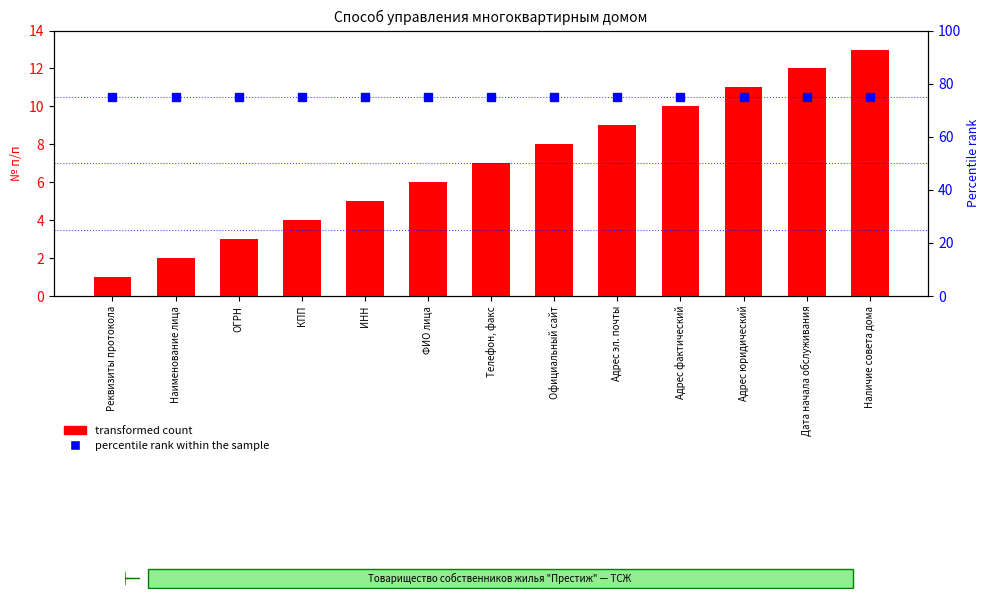

What is the label of the 13th bar from the left?

Наличие совета дома